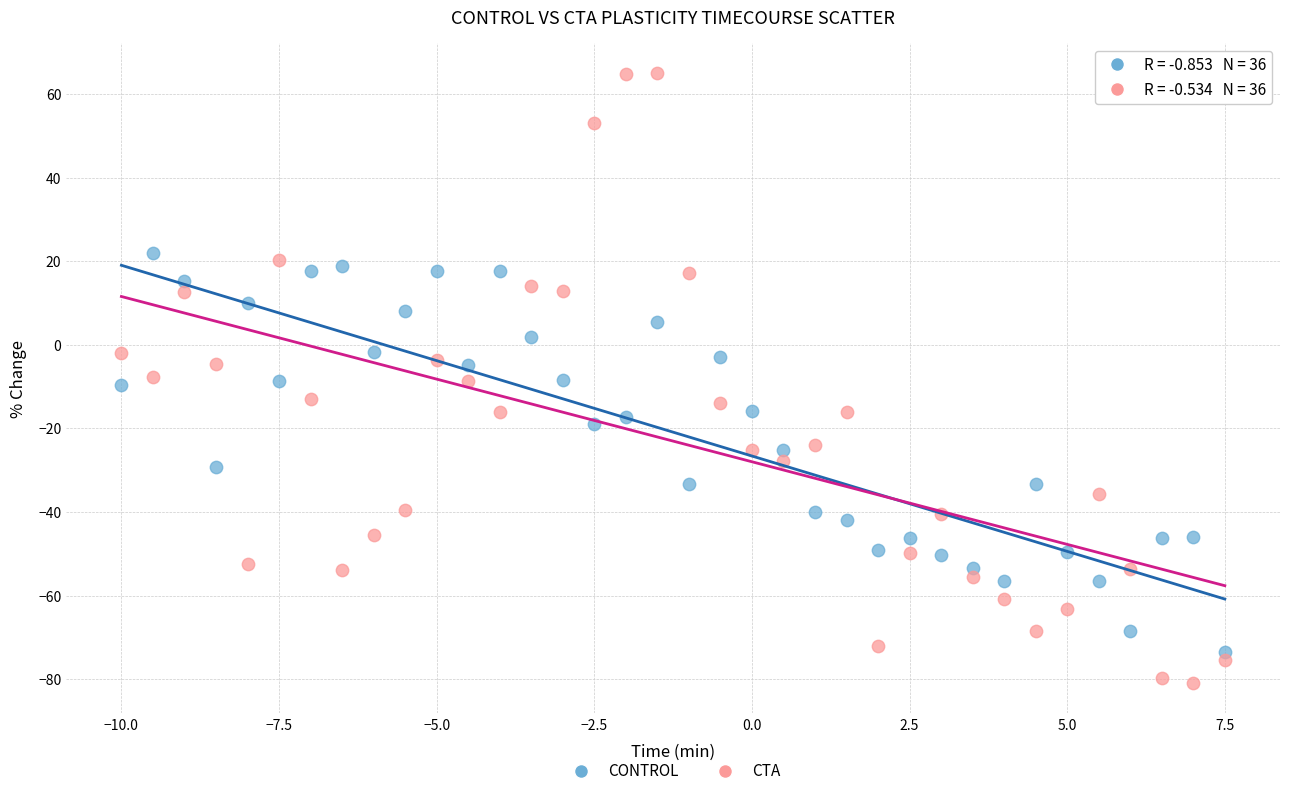

What are all the series names shown in the legend?

CONTROL, CTA